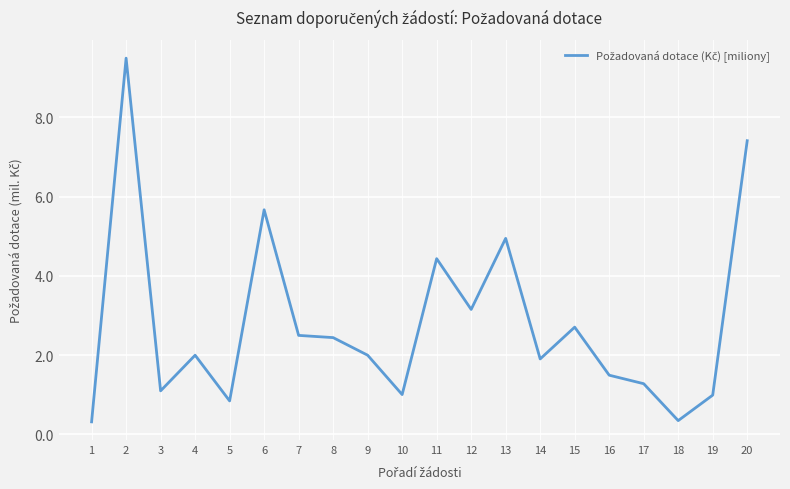

At which label is the value closest to 4?

11